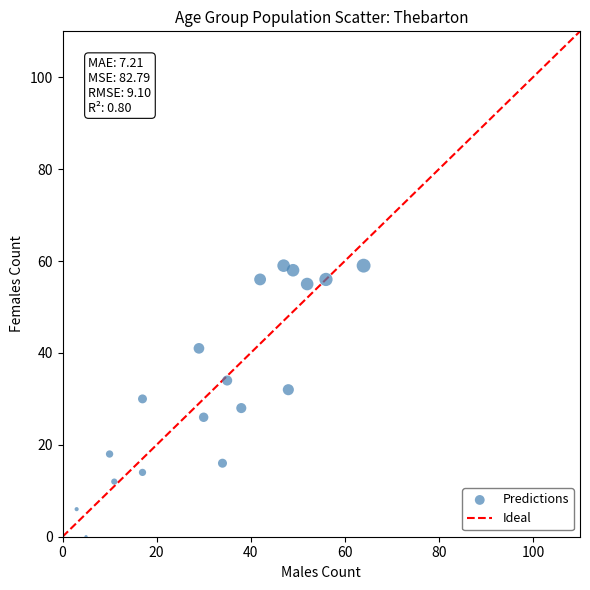

What is the range of X values (max minus min)?

64